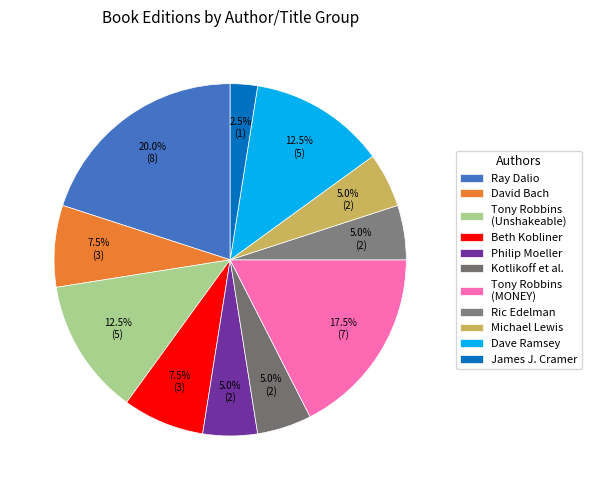

How many slices are in this pie chart?

11